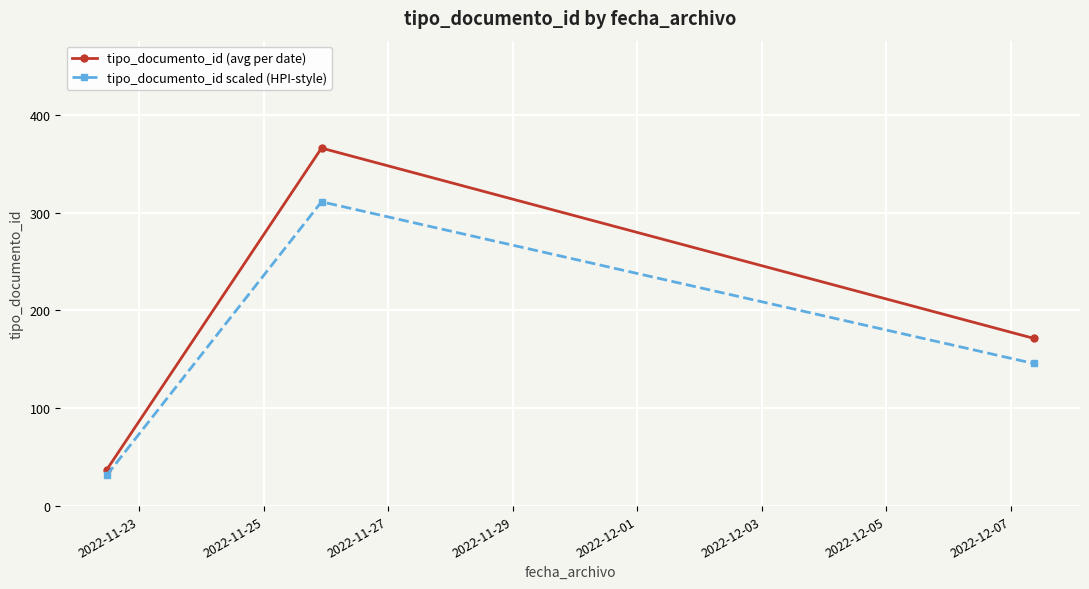

What is the greatest value displayed?

366.0